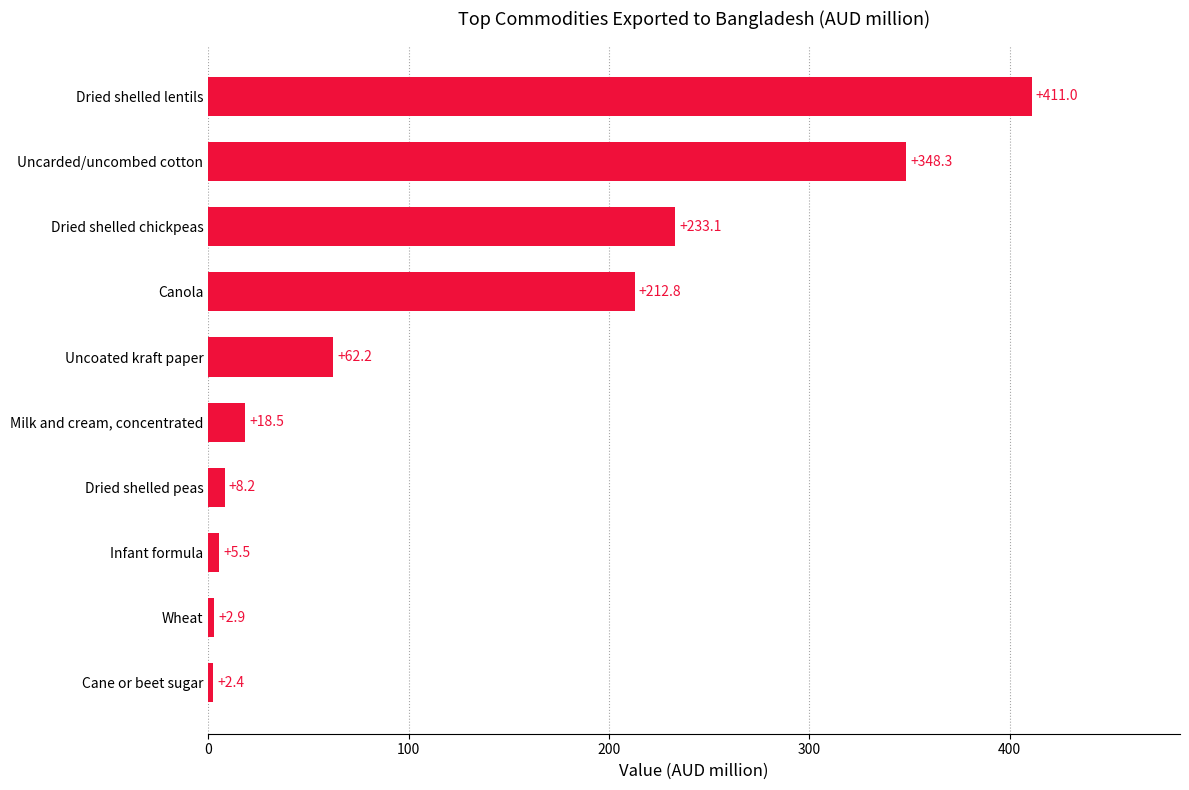

How many data points does each series have?

10